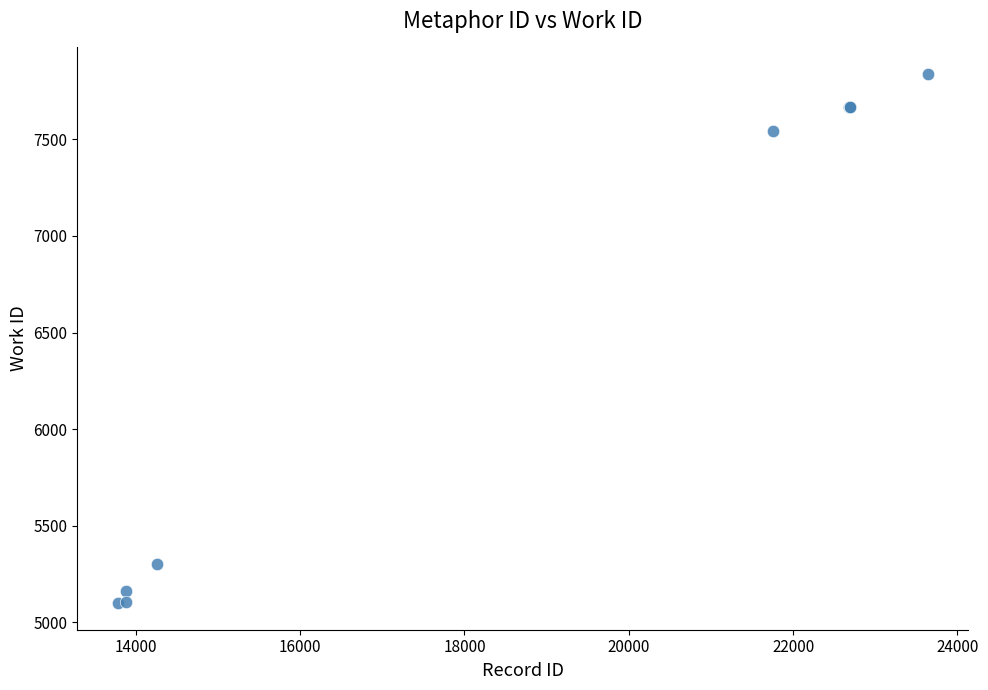

What Y value in the scatter plot is closest to 6468?

7544